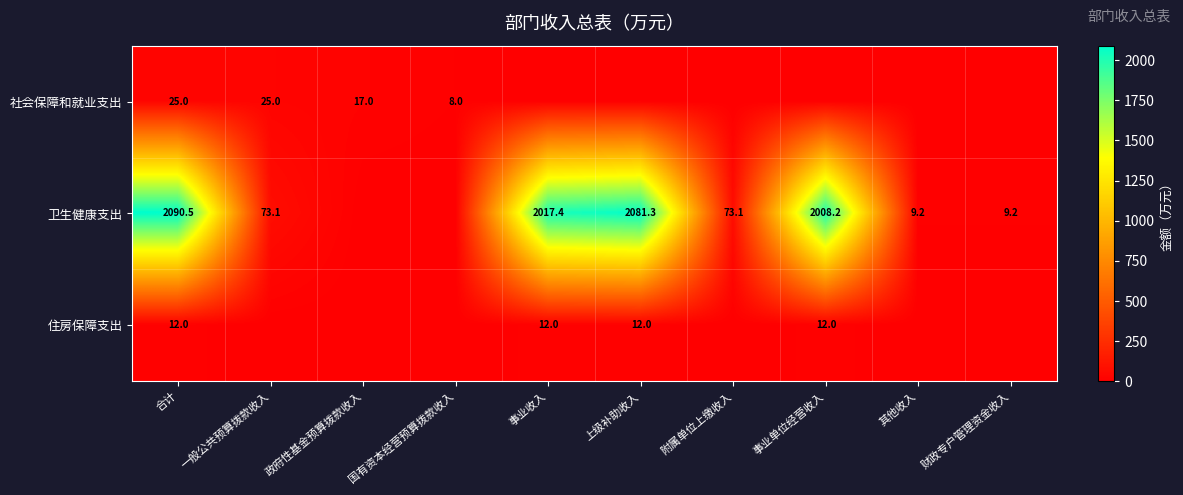

The value of 社会保障和就业支出 at 一般公共预算拨款收入 is 25.0. True or false?

True